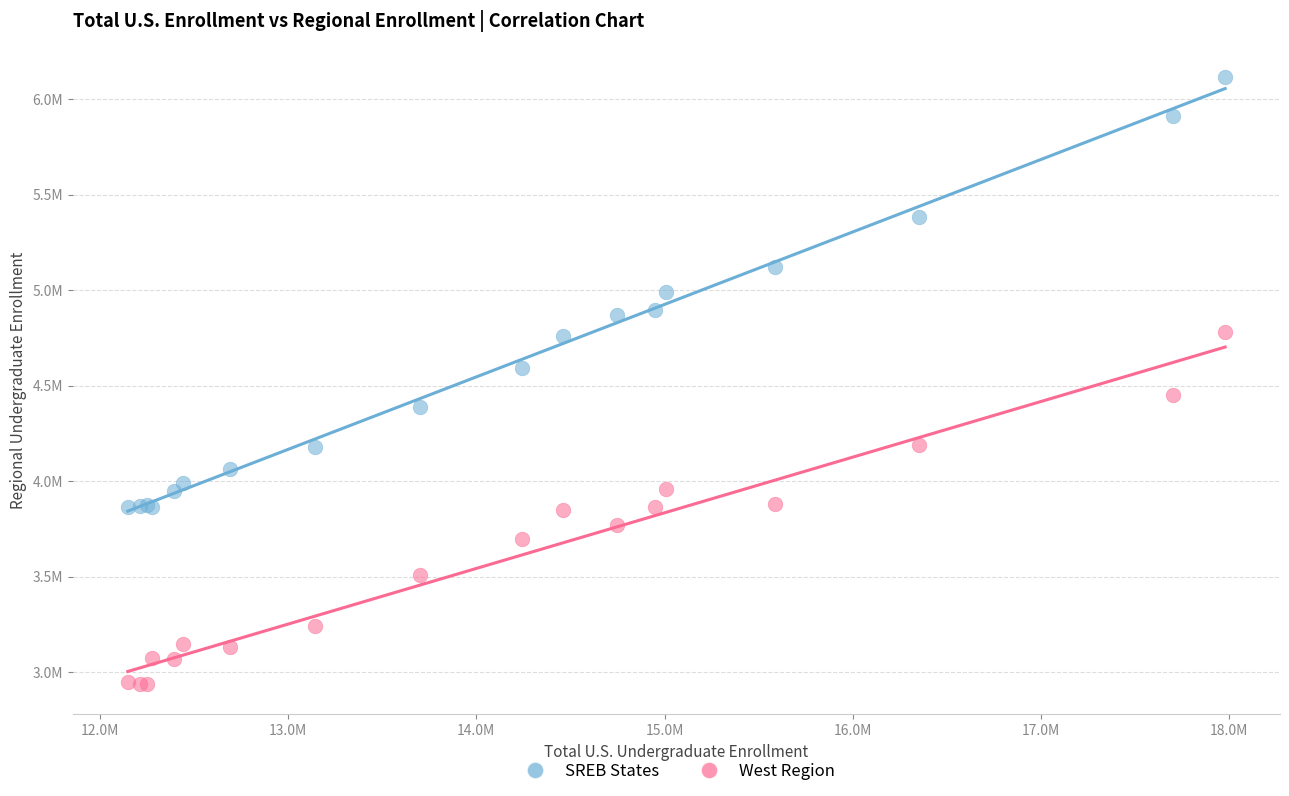

Which series reaches the maximum Y coordinate?

SREB States